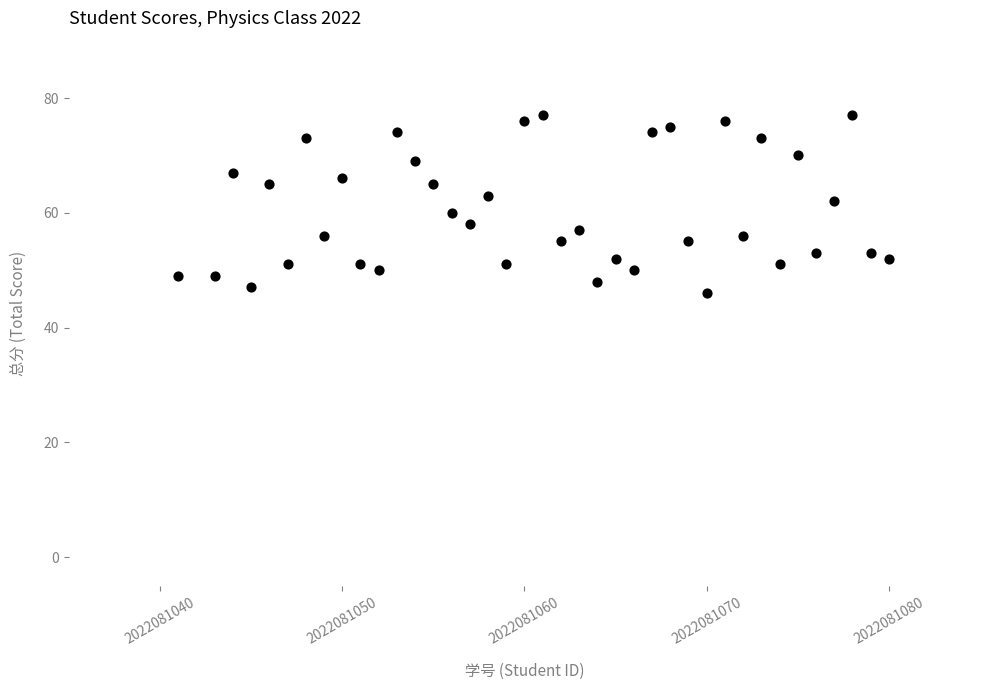

What is the range of Y values (max minus min)?

31